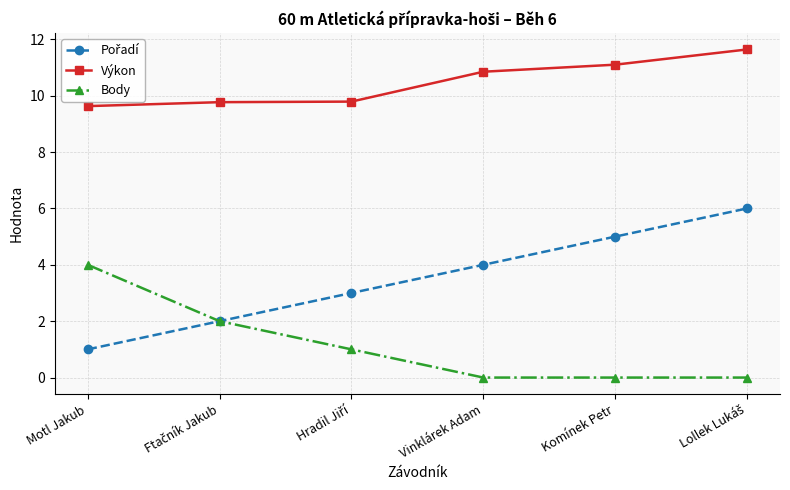

True or false: Body has more than 1 interior local peaks.

False